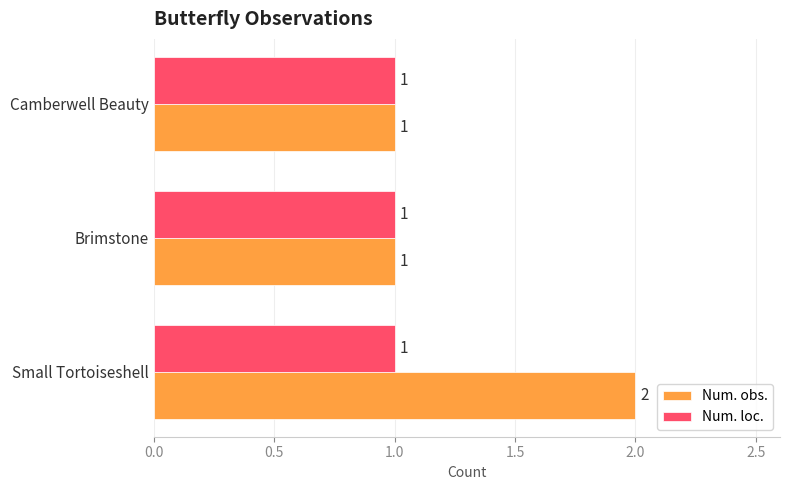

How many series are shown in this chart?

2